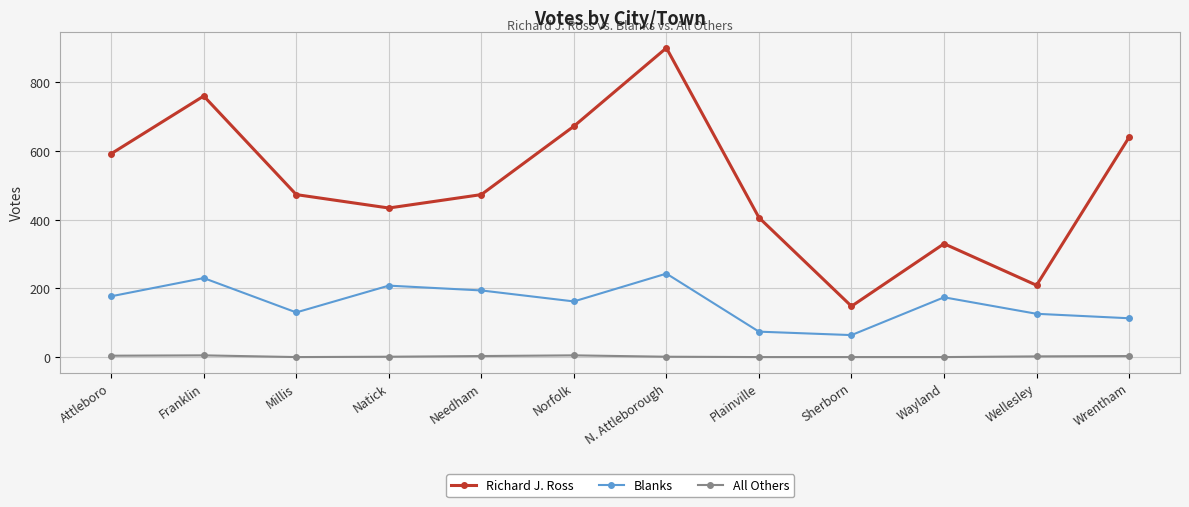

Between Franklin and Wayland, which series saw the biggest shift?

Richard J. Ross